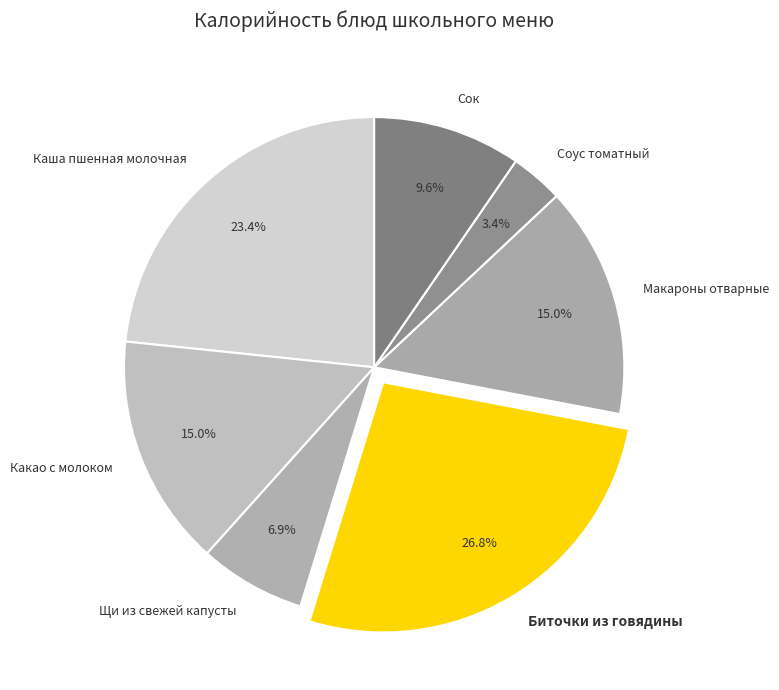

To the nearest percent, what is the average slice percentage?

14%